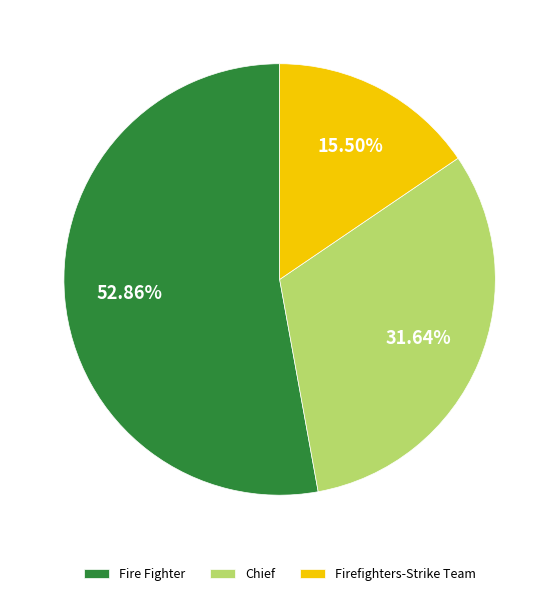

Which slice is the largest?

Fire Fighter